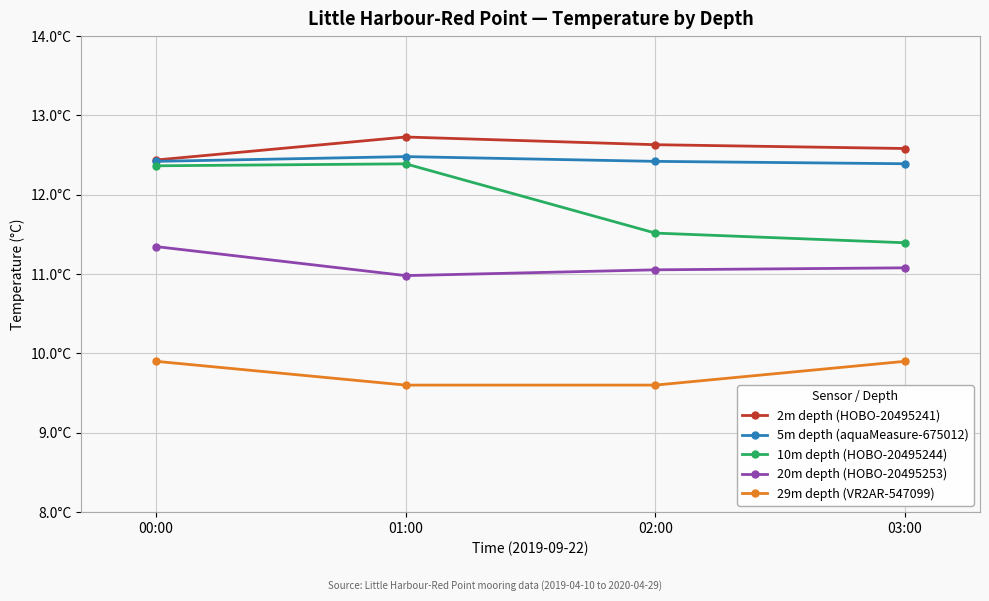

Which series has the largest total across all categories?

2m depth (HOBO-20495241)